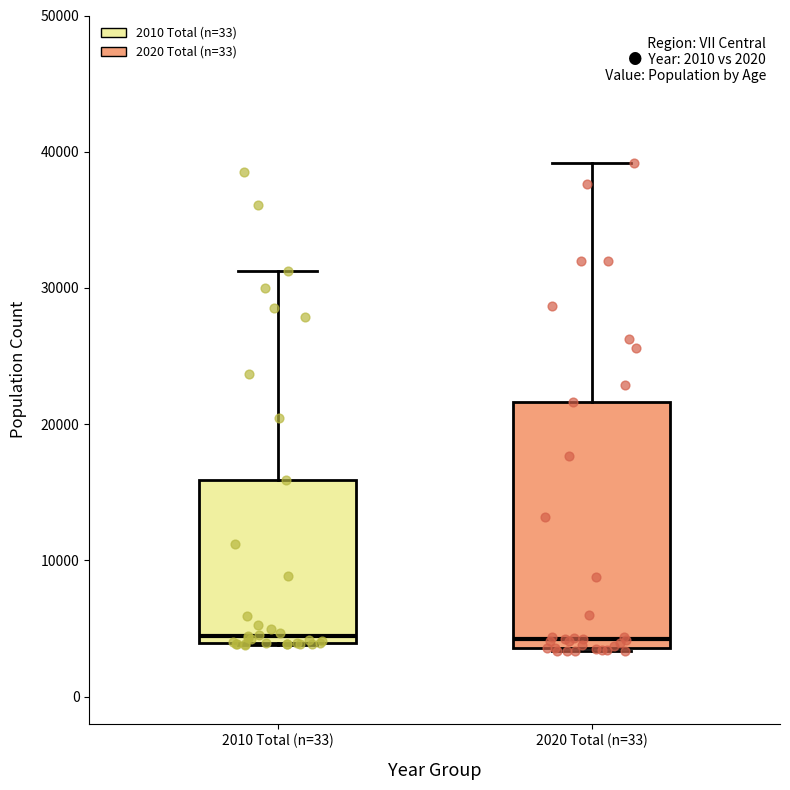

Which box is the tallest, from its lower edge to its upper edge?

2020 Total (n=33)